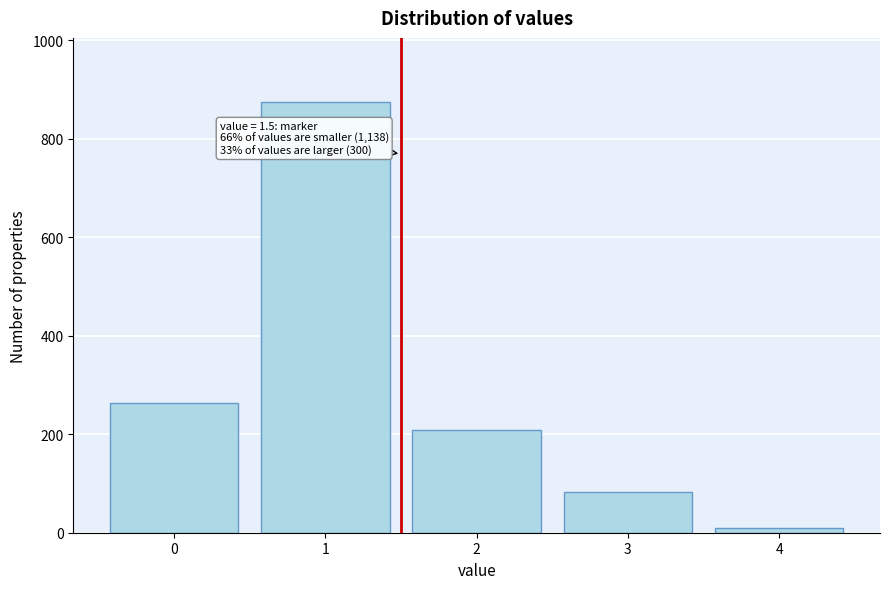

Reading right to left, extract all data points from this chart.

4=9	3=82	2=209	1=874	0=264